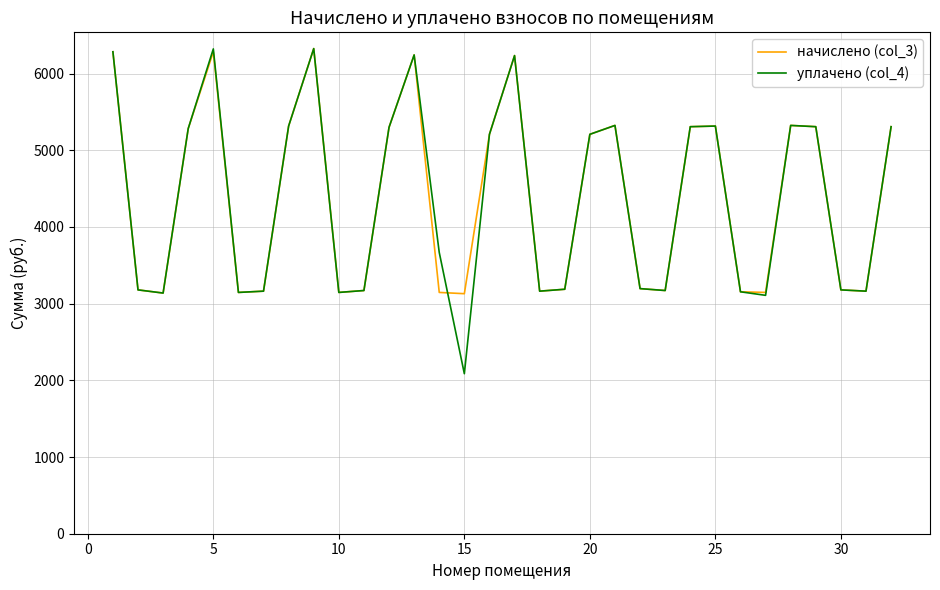

Which series has the largest range (max minus min)?

уплачено (col_4)